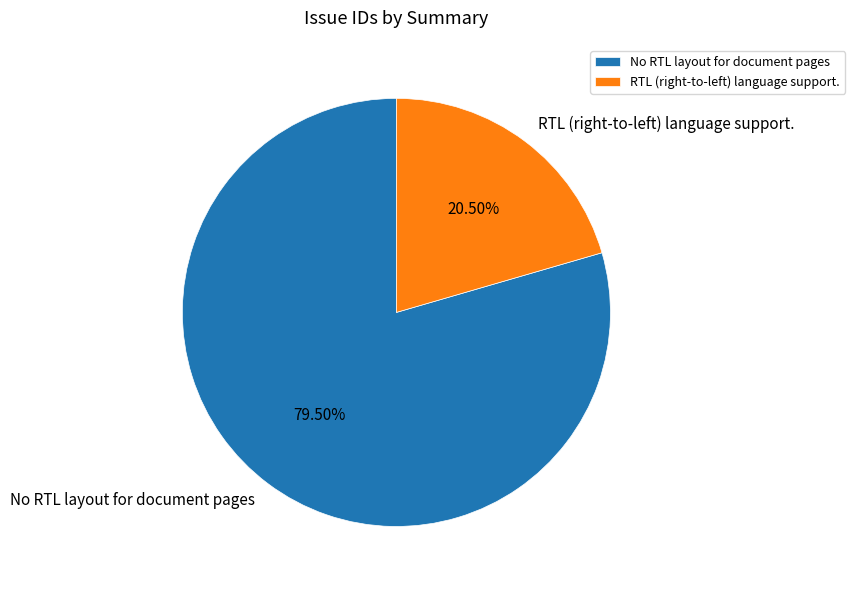

Rank the categories by value from highest to lowest.

No RTL layout for document pages, RTL (right-to-left) language support.